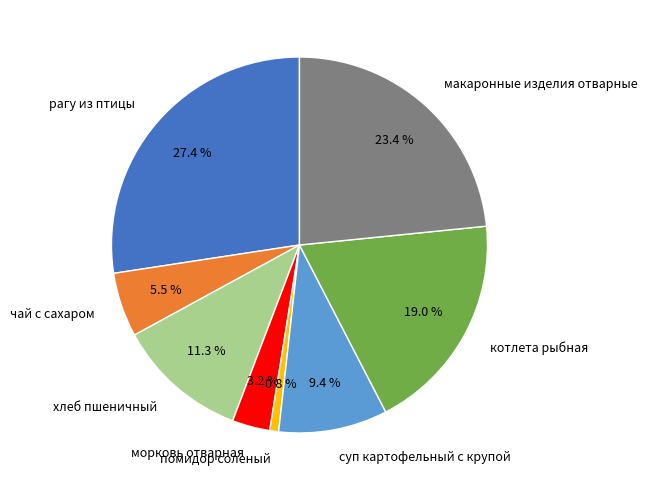

Which category has the biggest portion of the pie?

рагу из птицы